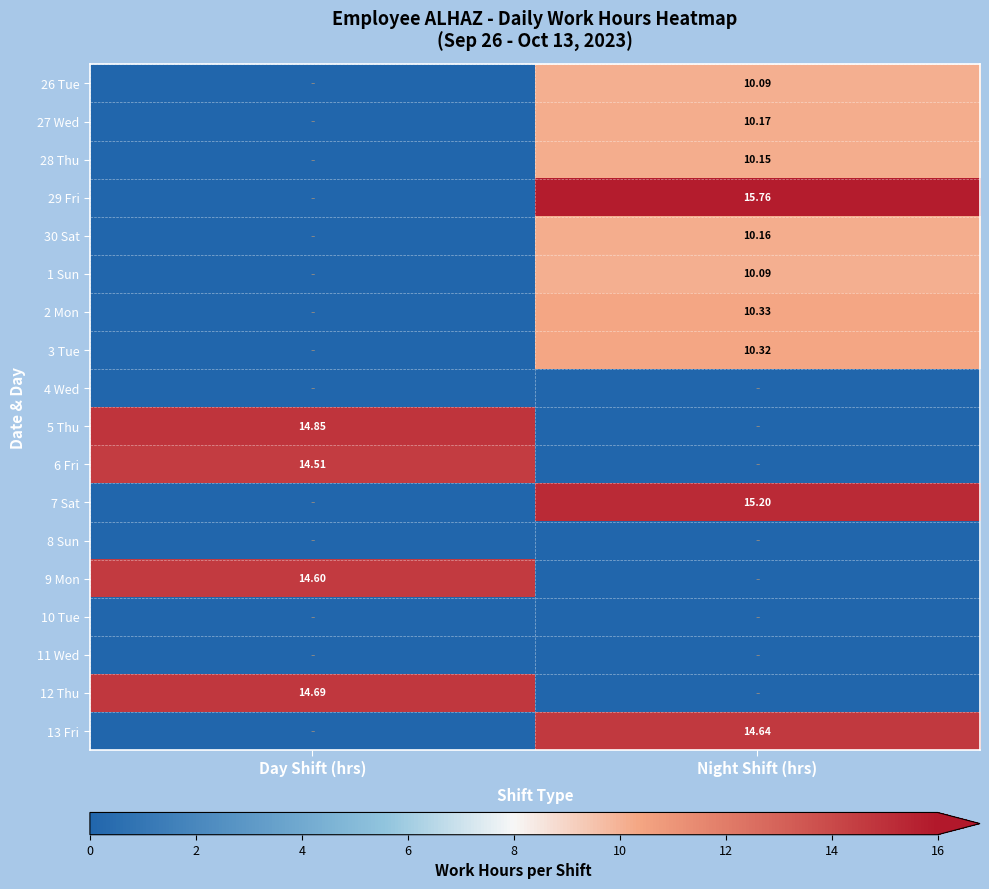

At which label does 28 Thu first exceed 10?

Night Shift (hrs)